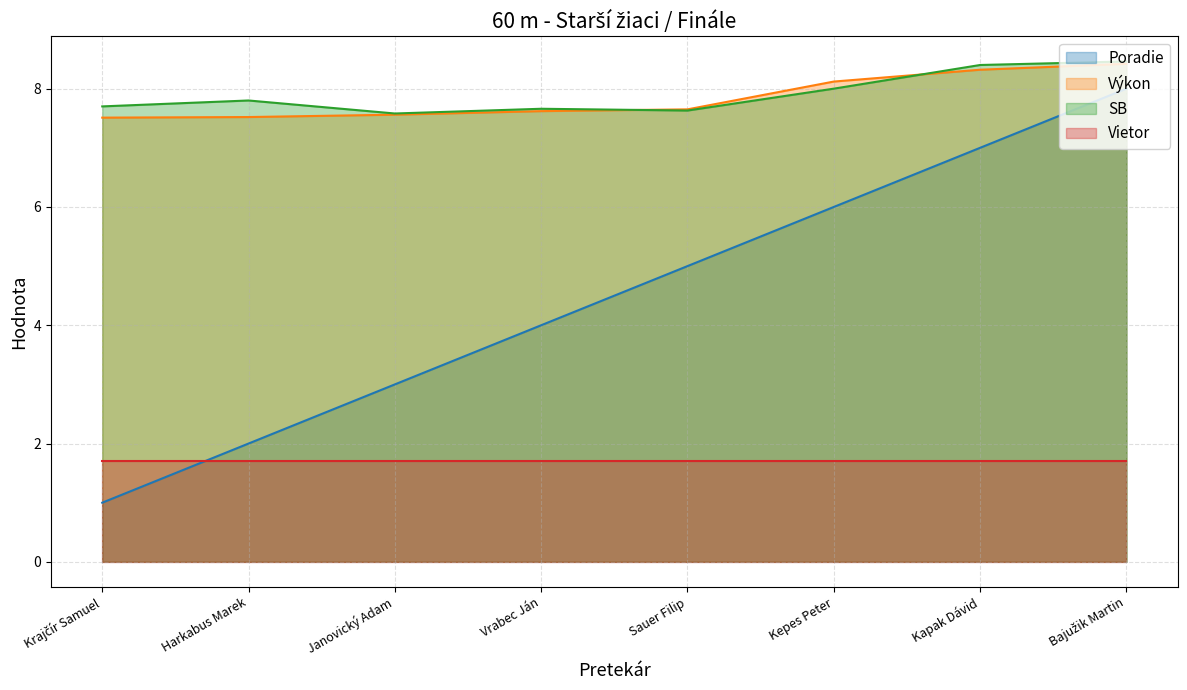

What is the value of the Výkon point at the 2nd from the left?

7.5